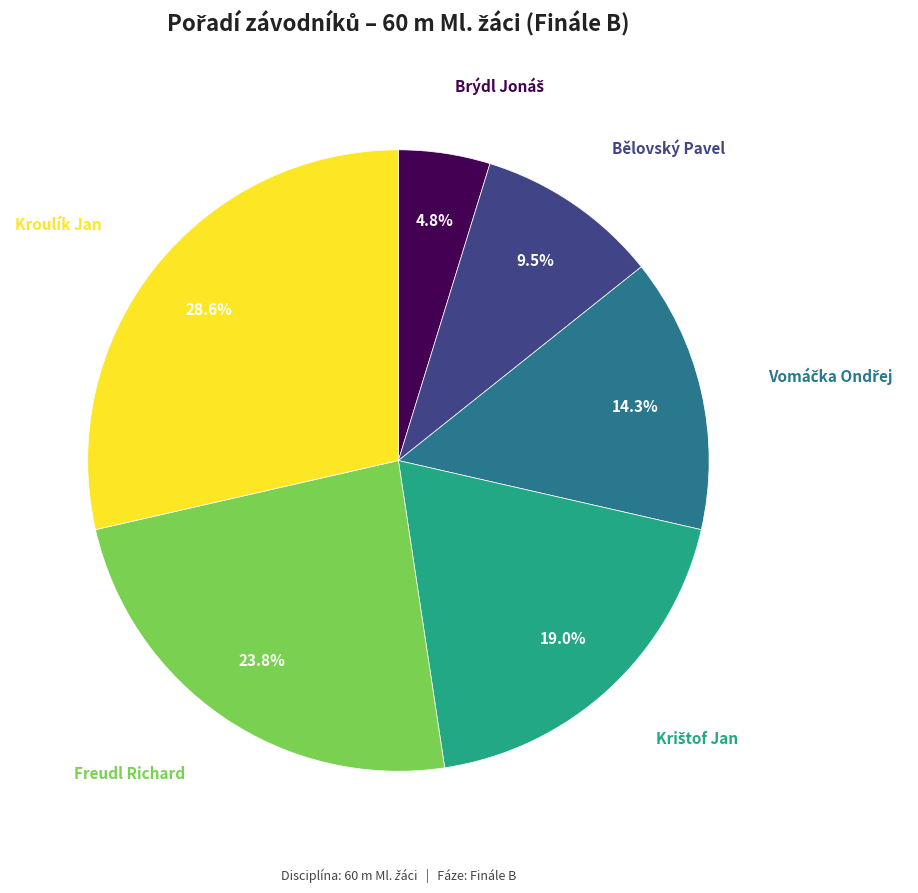

What percentage is NOT represented by Bělovský Pavel?

90.5%